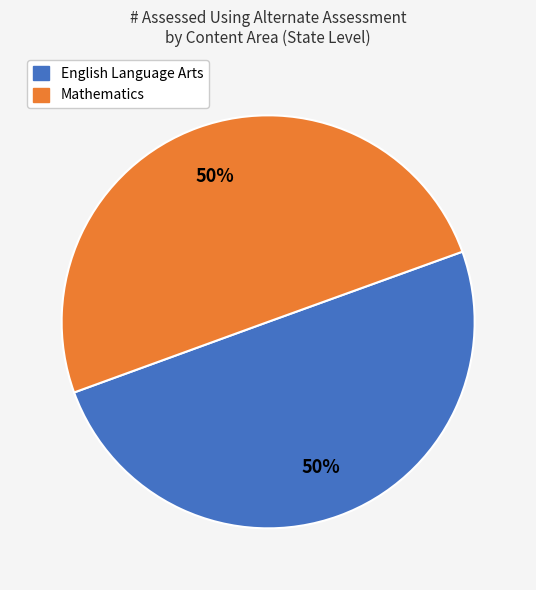

To the nearest percent, what is the average slice percentage?

50%